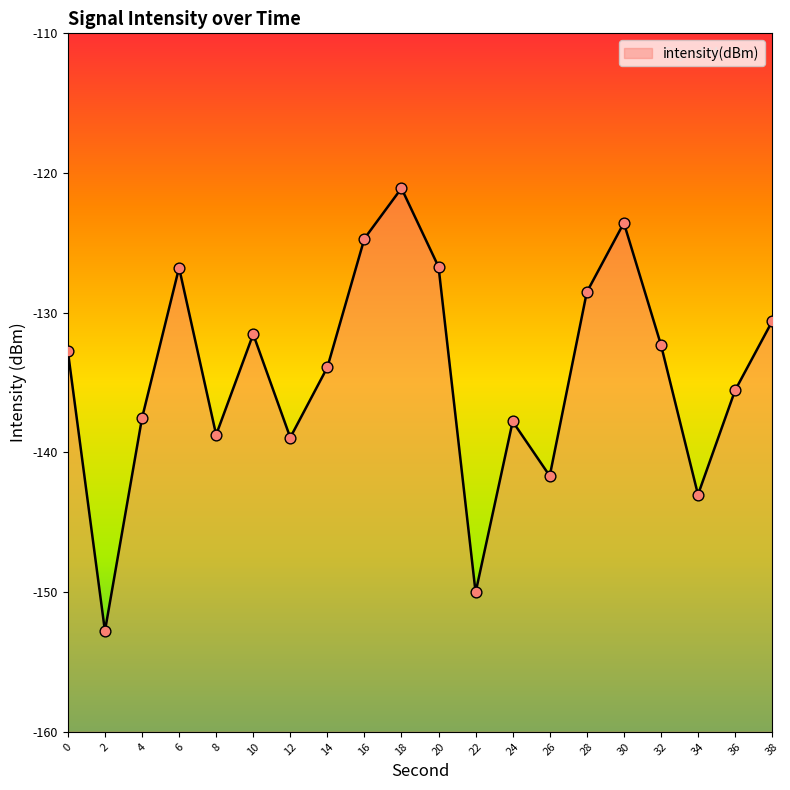

Which has a higher value, 36 or 24?

36